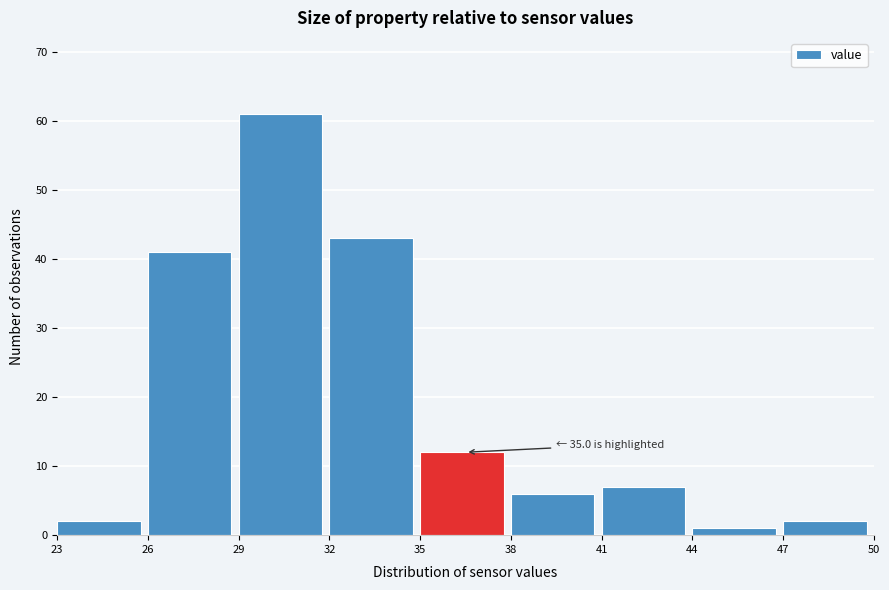

Which range on the x-axis has the tallest bar?

29 to 32